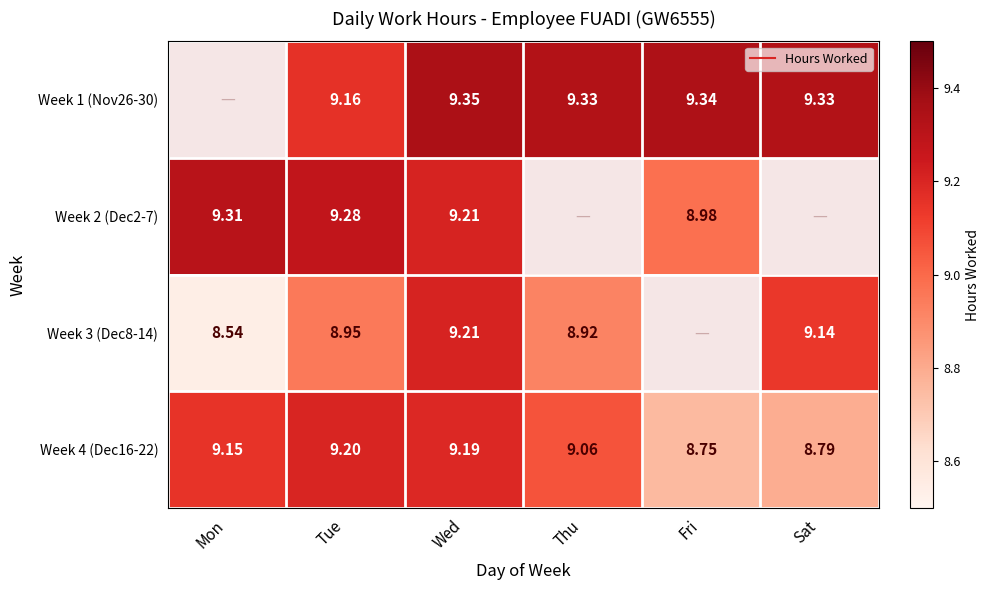

At Mon, list the series in order from largest to smallest.

Week 1 (Nov26-30), Week 2 (Dec2-7), Week 4 (Dec16-22), Week 3 (Dec8-14)